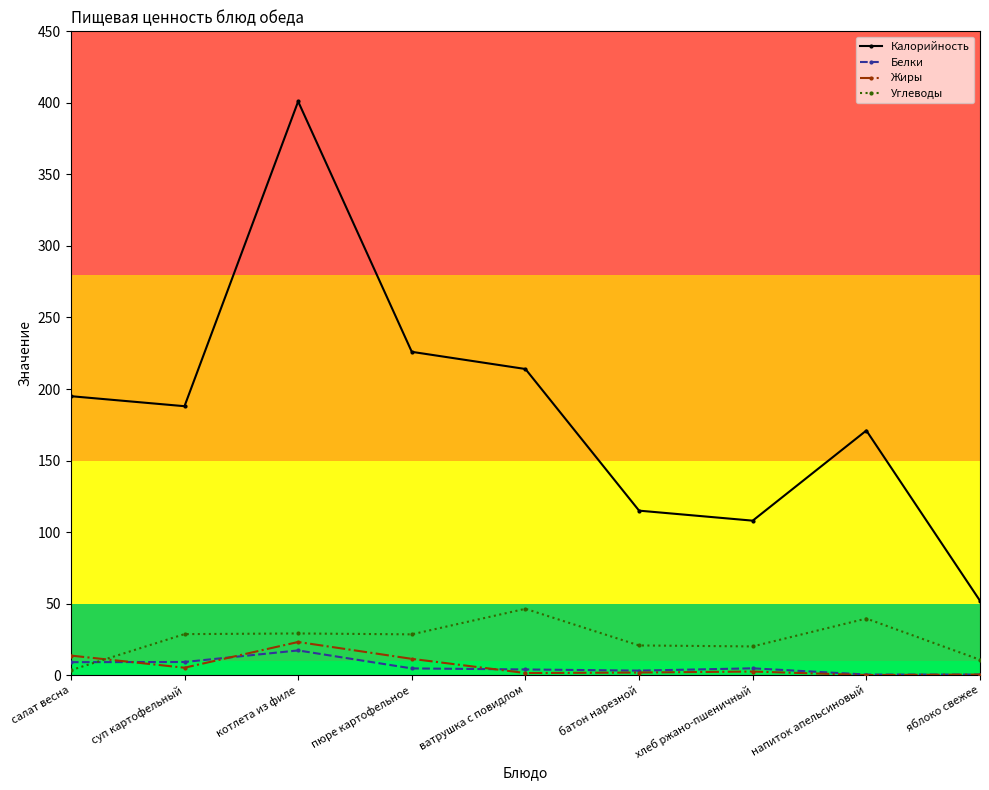

True or false: Жиры has more than 1 points higher than both neighbors.

True